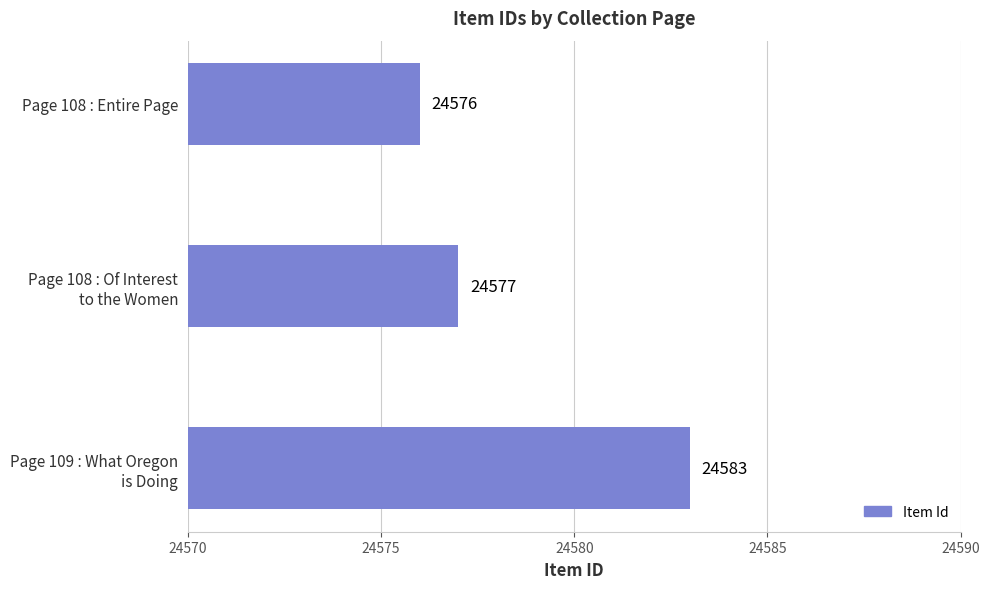

Where is the data nearest to the value 24579?

Page 108 : Of Interest
to the Women